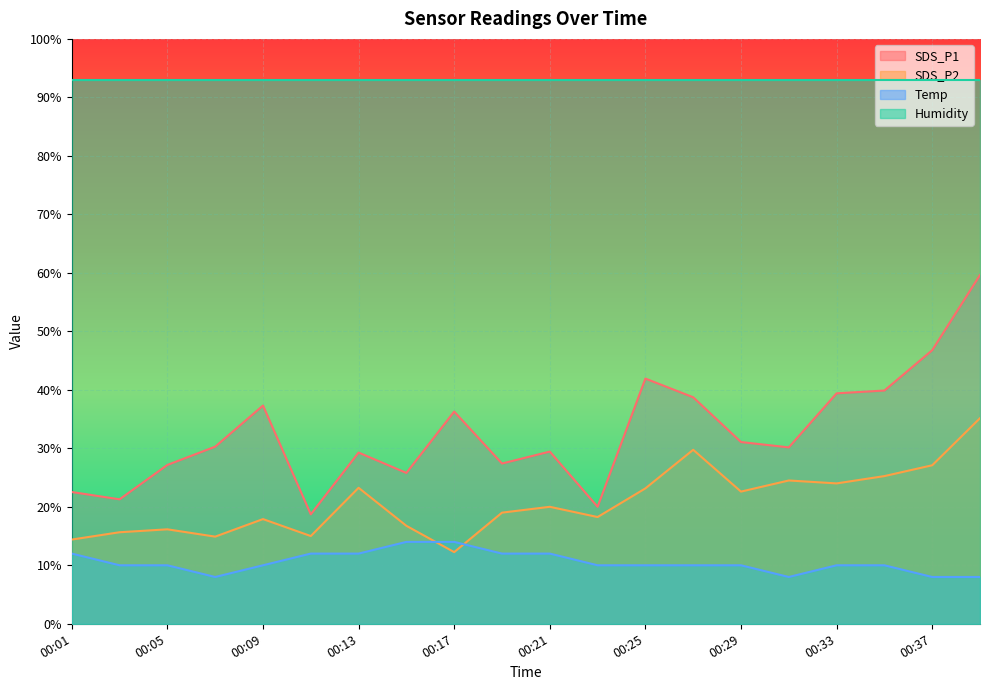

In SDS_P2, how many points are lower than both neighbors (excluding endpoints)?

6